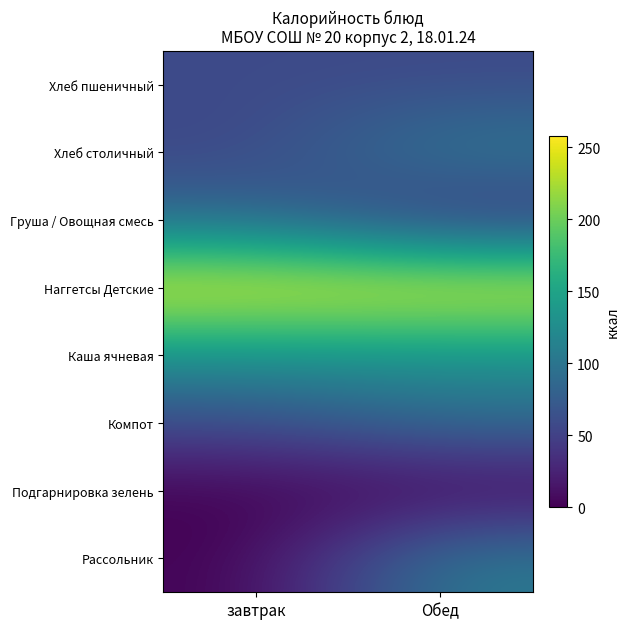

Between завтрак and Обед, which is larger?

завтрак